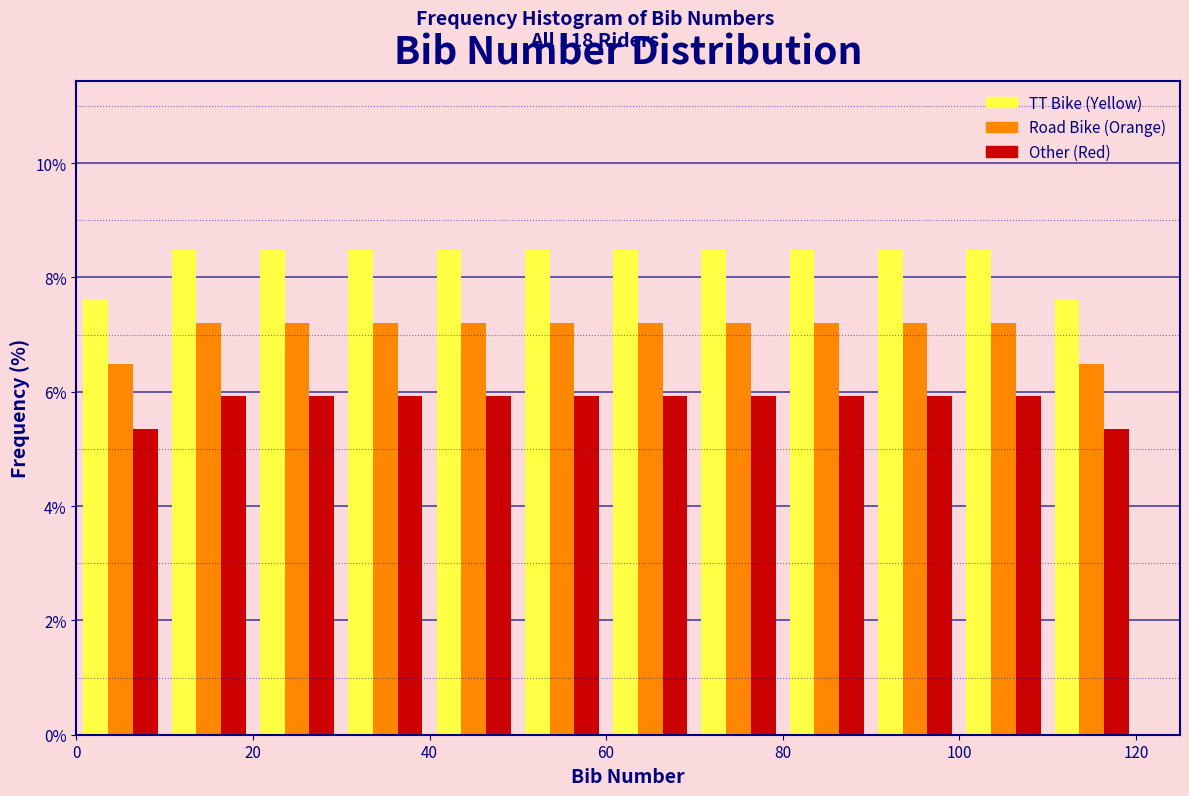

What is the height of the Other (Red) bar covering 110 to 120 on the x-axis? The values are not printed on the chart, so give them approximately, as read against the axis.

5.4